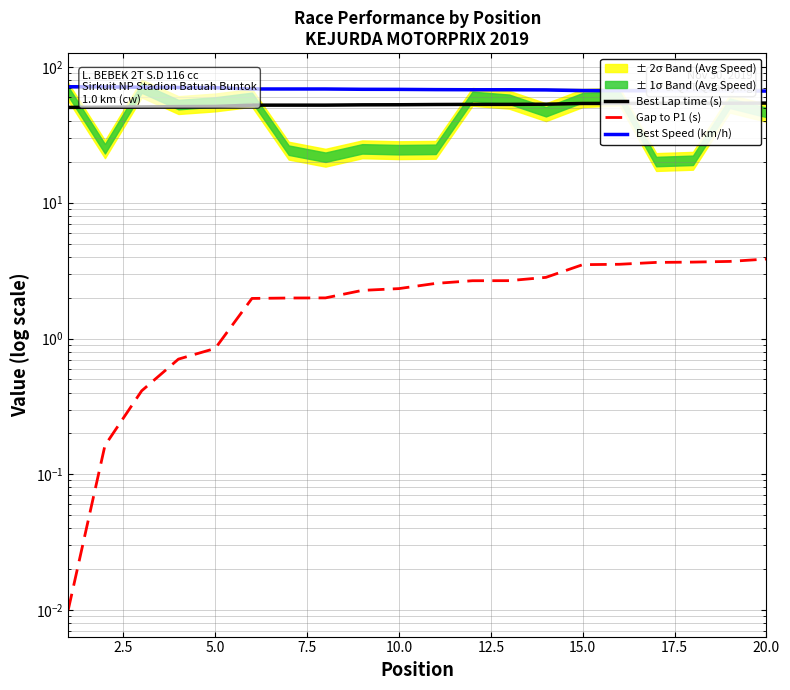

How many lines are shown in the chart?

3